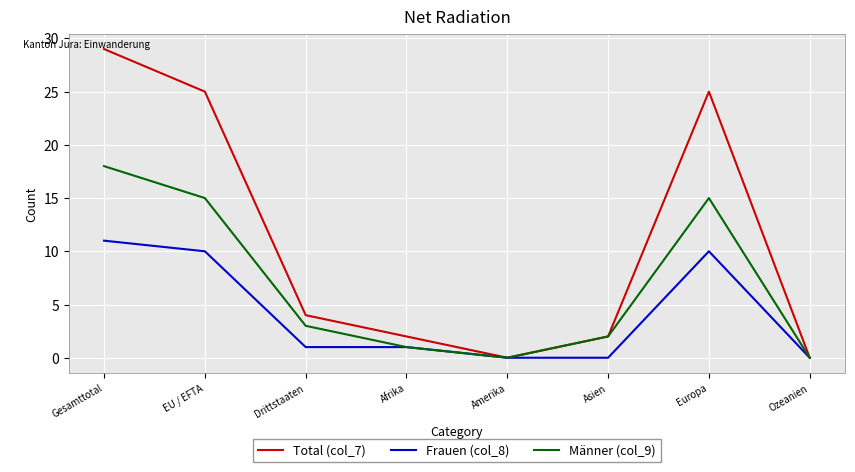

At Gesamttotal, list the series in order from smallest to largest.

Frauen (col_8), Männer (col_9), Total (col_7)